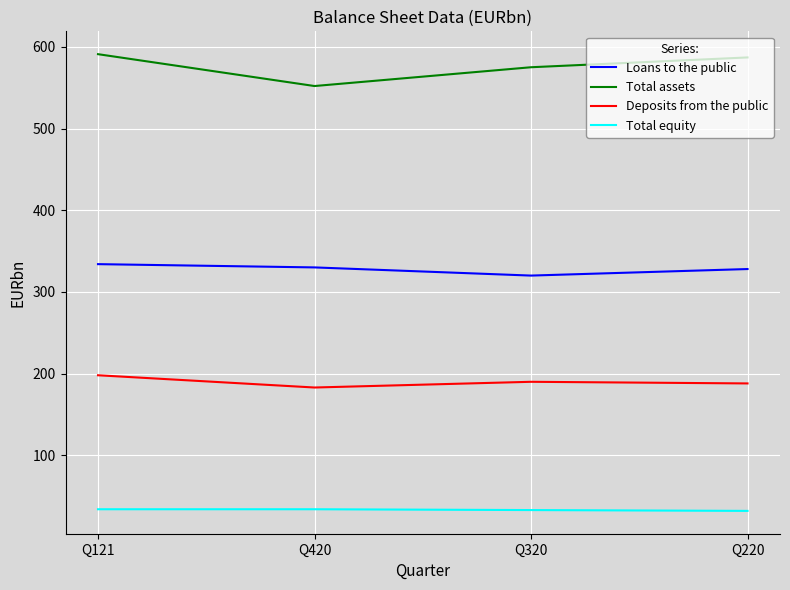

What is the difference between the Deposits from the public values at Q220 and Q320?

2